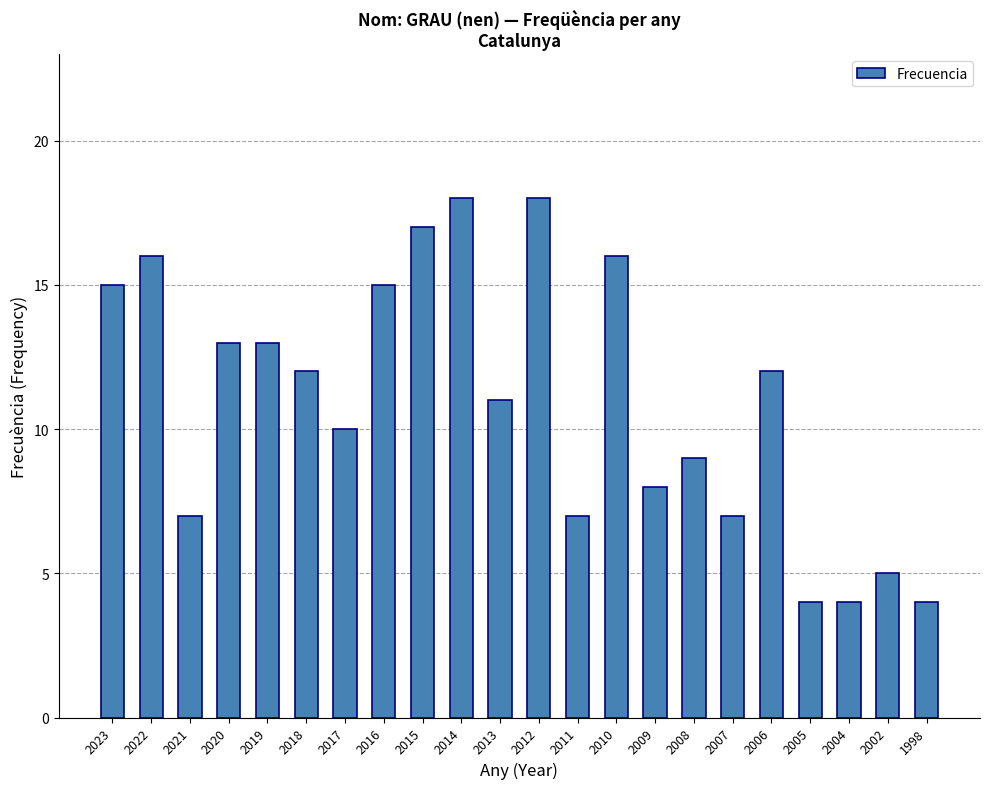

Does the chart contain stacked bars?

No